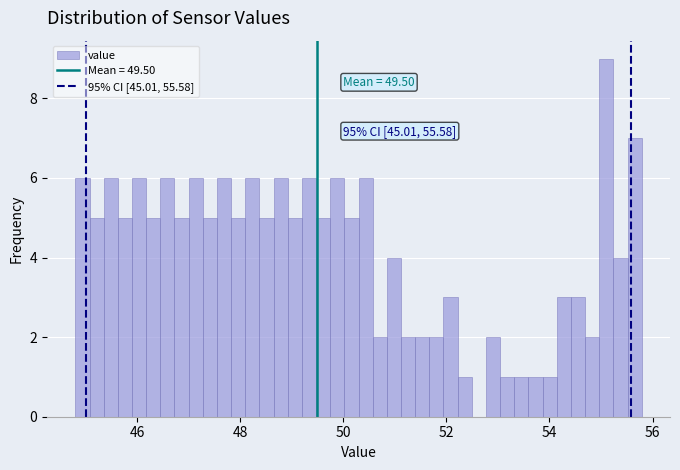

Read against the x-axis, roughly where is the centre of the tallest bar?

55.2